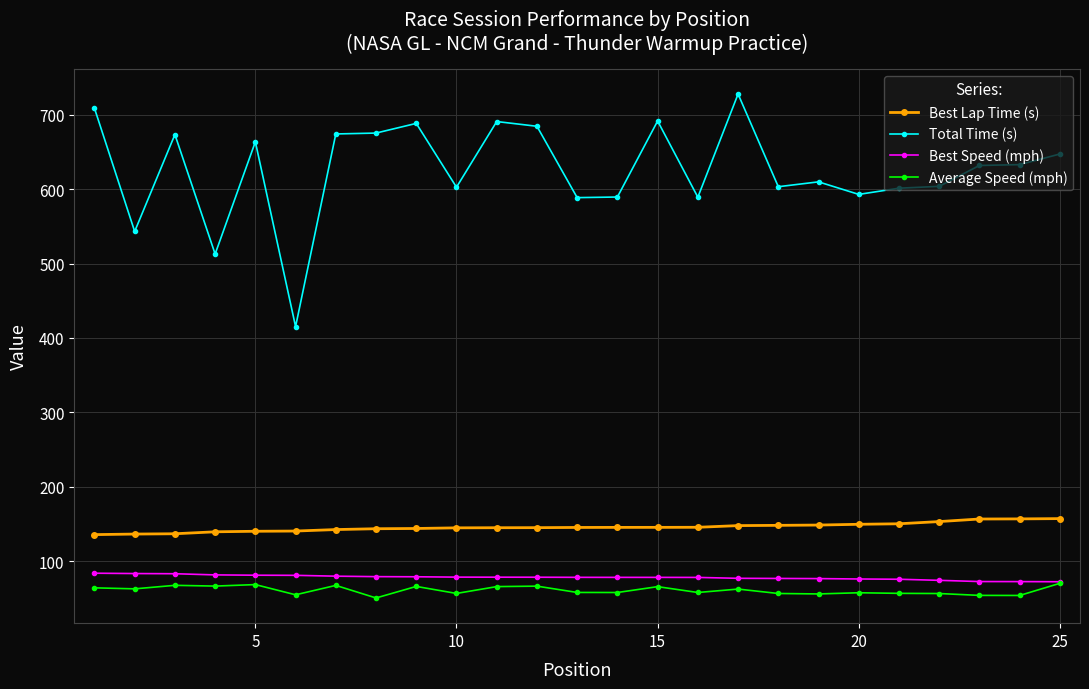

Which series has the largest total across all categories?

Total Time (s)